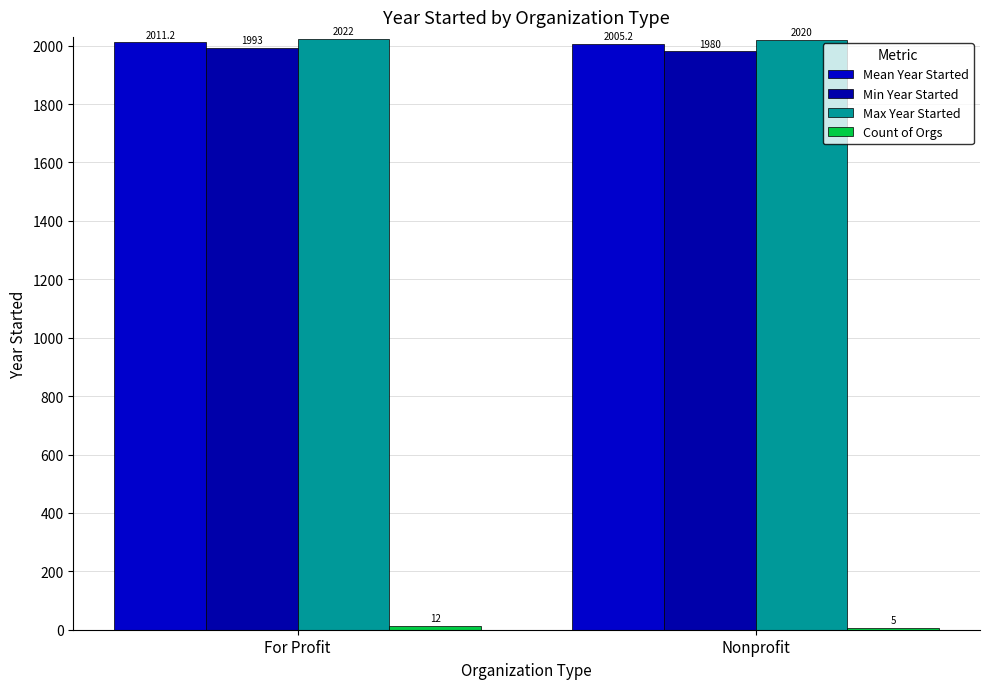

What is the sum of all Max Year Started values?

4042.0